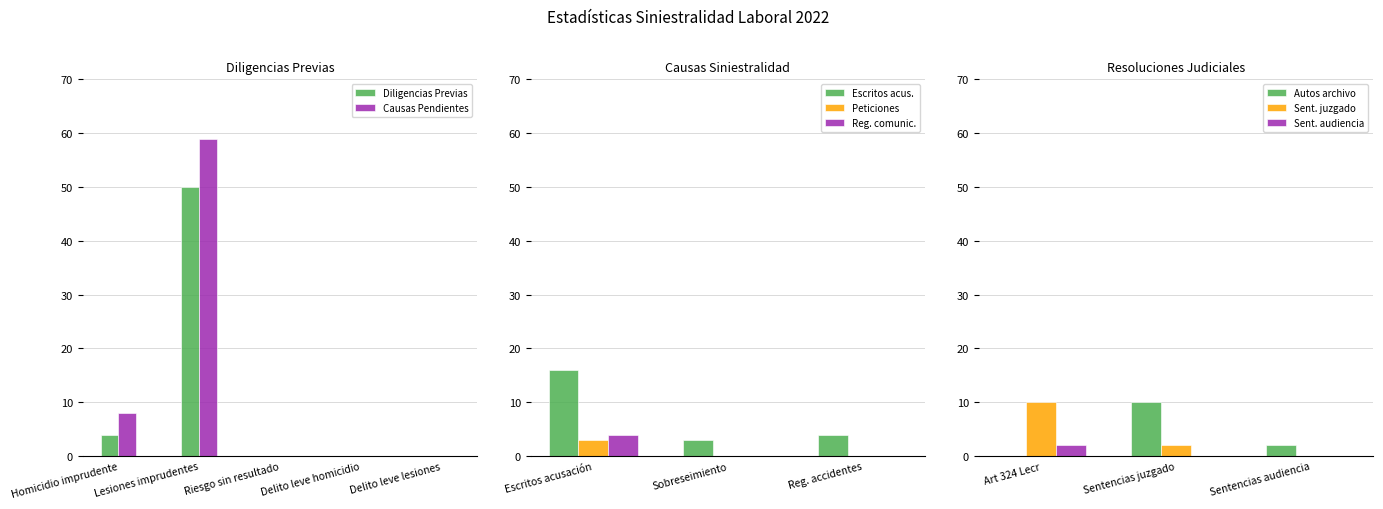

What is the difference between the Diligencias Previas Incoadas values at Lesiones imprudentes and Homicidio imprudente?

46